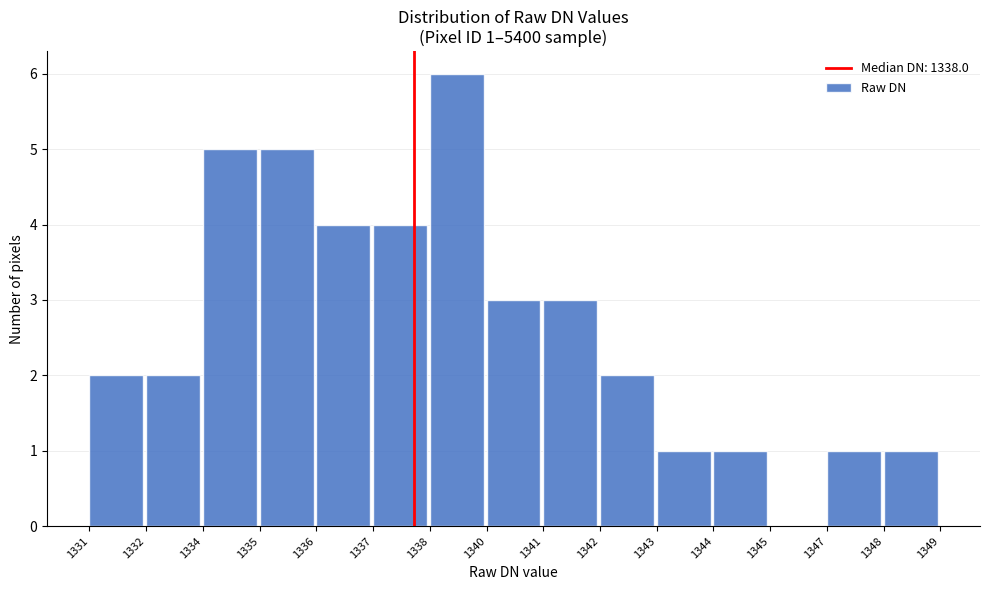

Reading right to left, list all the values displayed in this chart.

1348=1	1347=1	1345=0	1344=1	1343=1	1342=2	1341=3	1340=3	1338=6	1337=4	1336=4	1335=5	1334=5	1332=2	1331=2